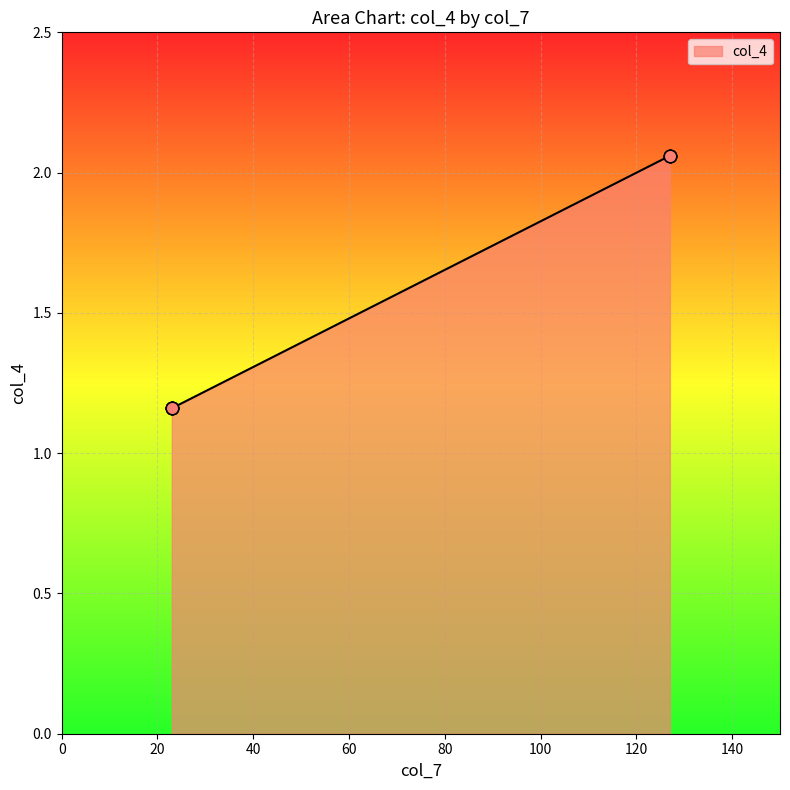

Which has a higher value, 127 or 127?

127